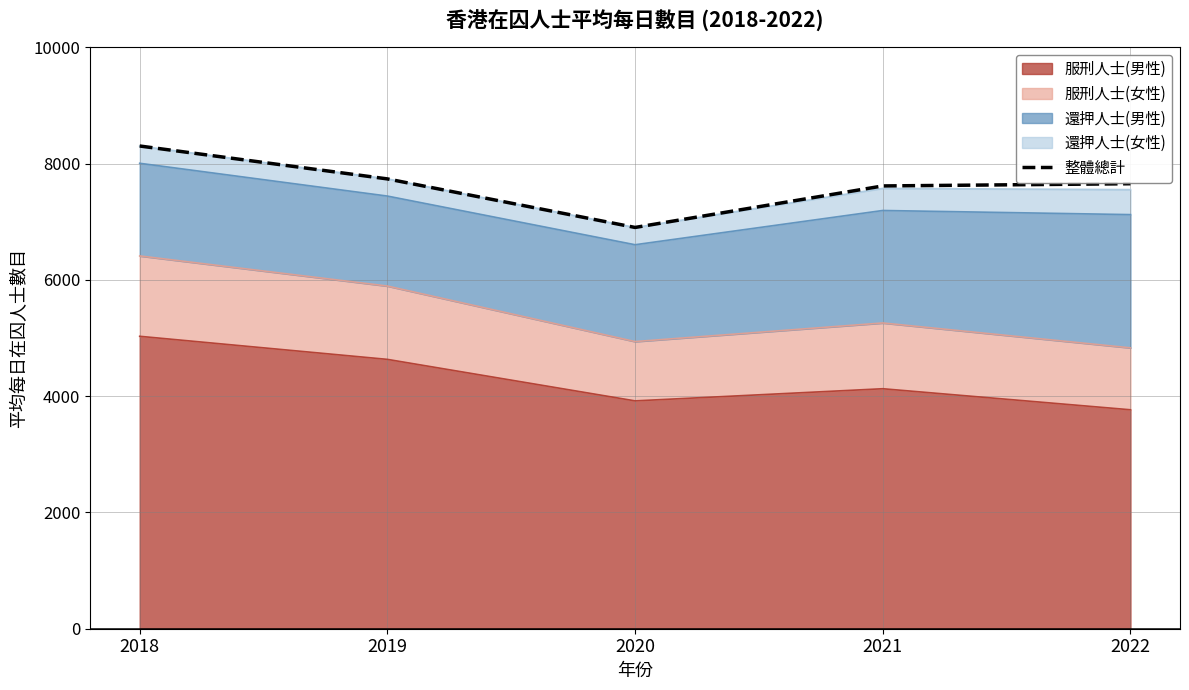

Rank the categories by value from highest to lowest.

2018, 2019, 2022, 2021, 2020